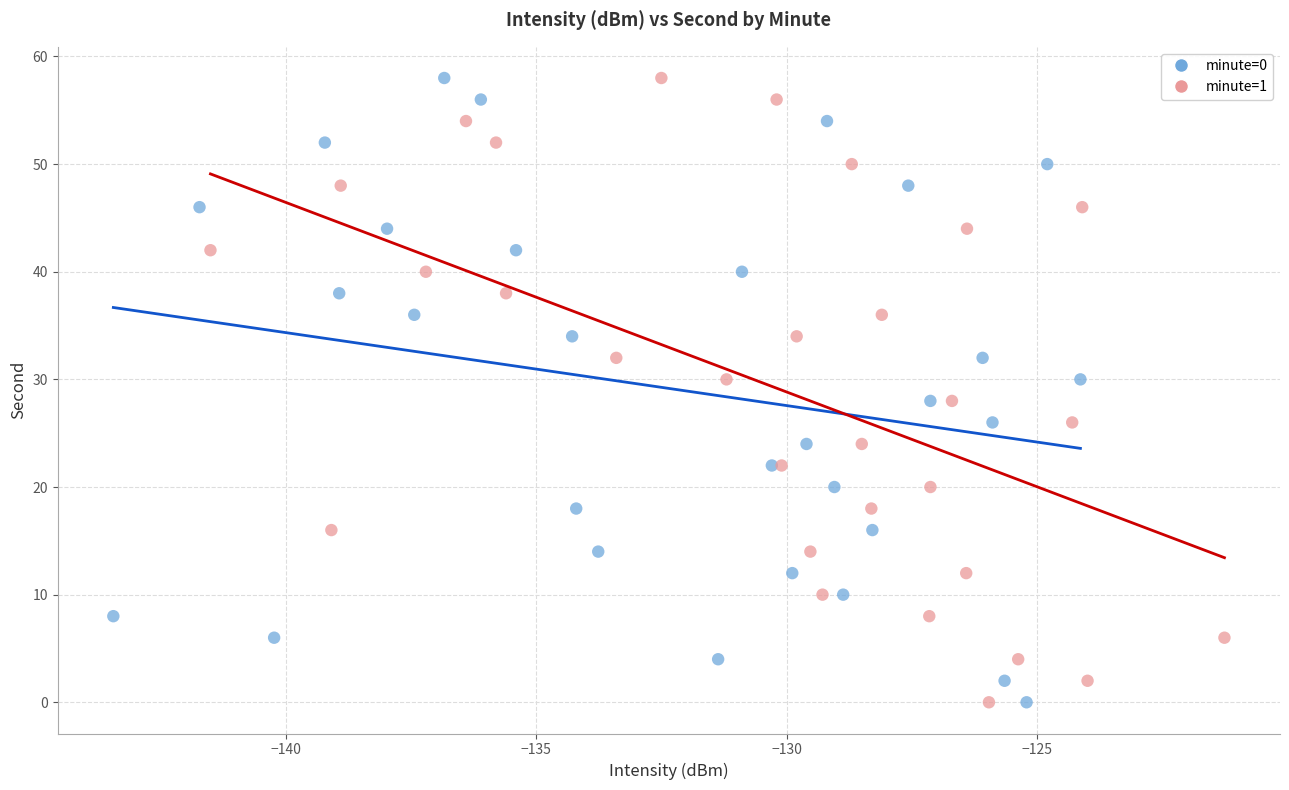

What are all the series names shown in the legend?

minute=0, minute=1